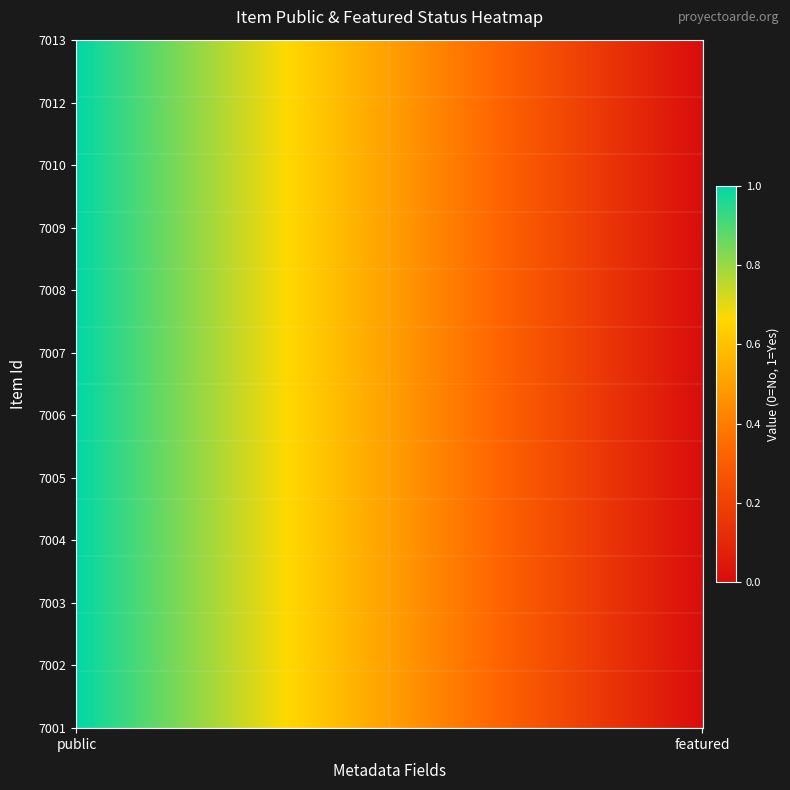

How many data points in 7010 are less than 1?

1